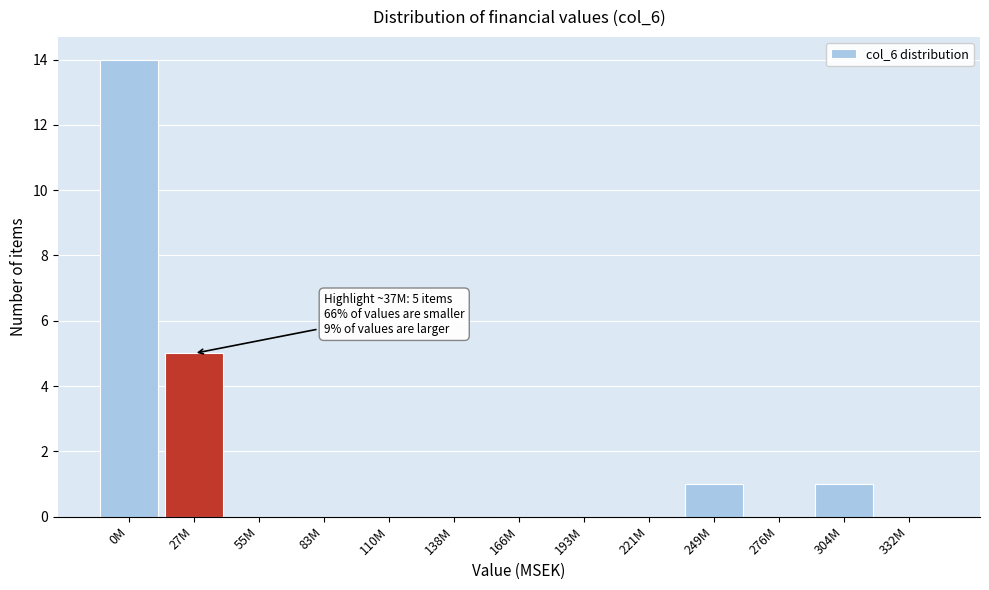

Reading right to left, transcribe all the data shown in this chart.

332M=0	304M=1	276M=0	249M=1	221M=0	193M=0	166M=0	138M=0	110M=0	83M=0	55M=0	27M=5	0M=14